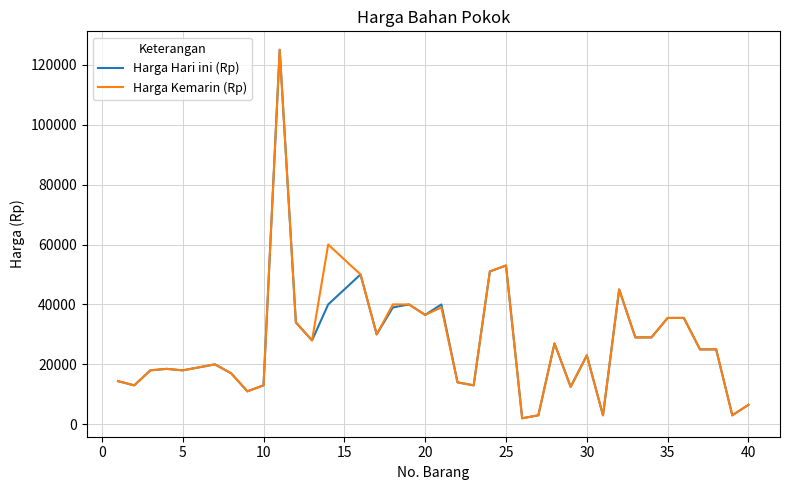

What is the maximum value shown in the chart?

125000